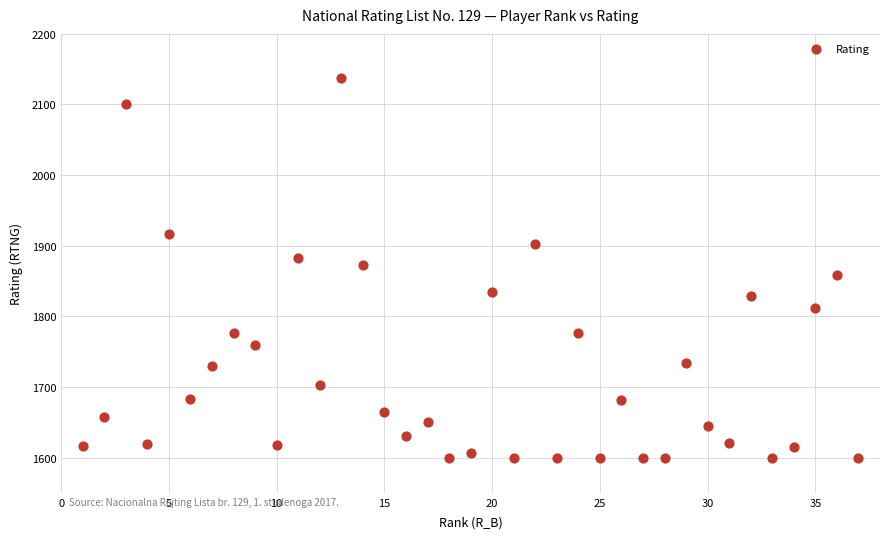

What is the range of Y values (max minus min)?

537